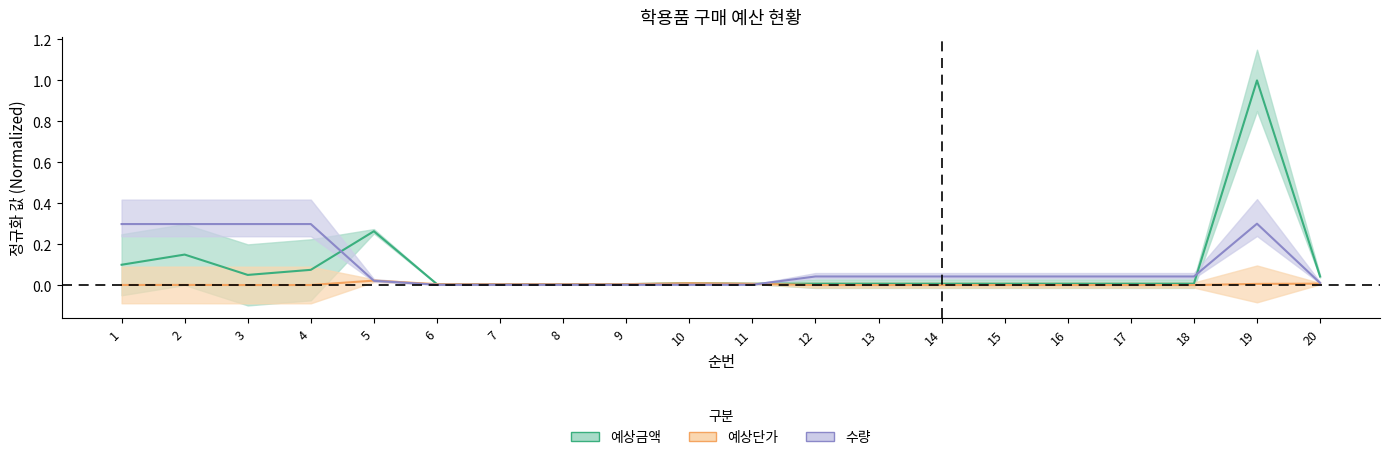

In 예상금액, how many points are lower than both neighbors (excluding endpoints)?

2